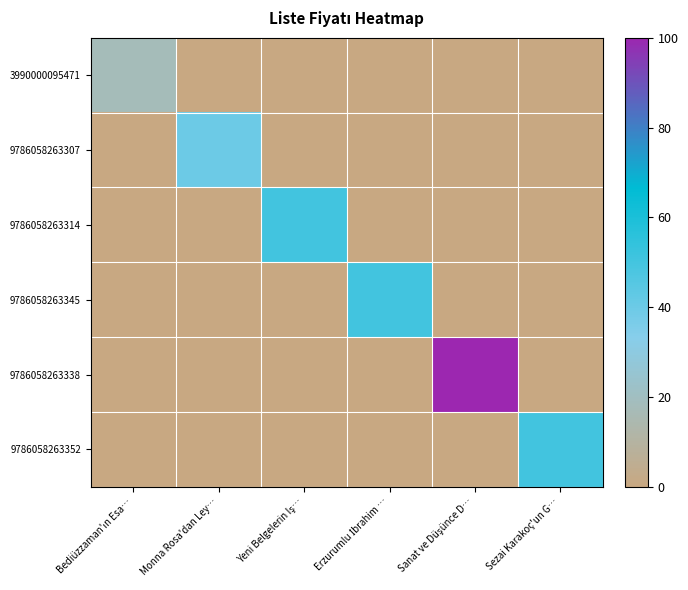

Which series has the widest spread of values?

9786058263338